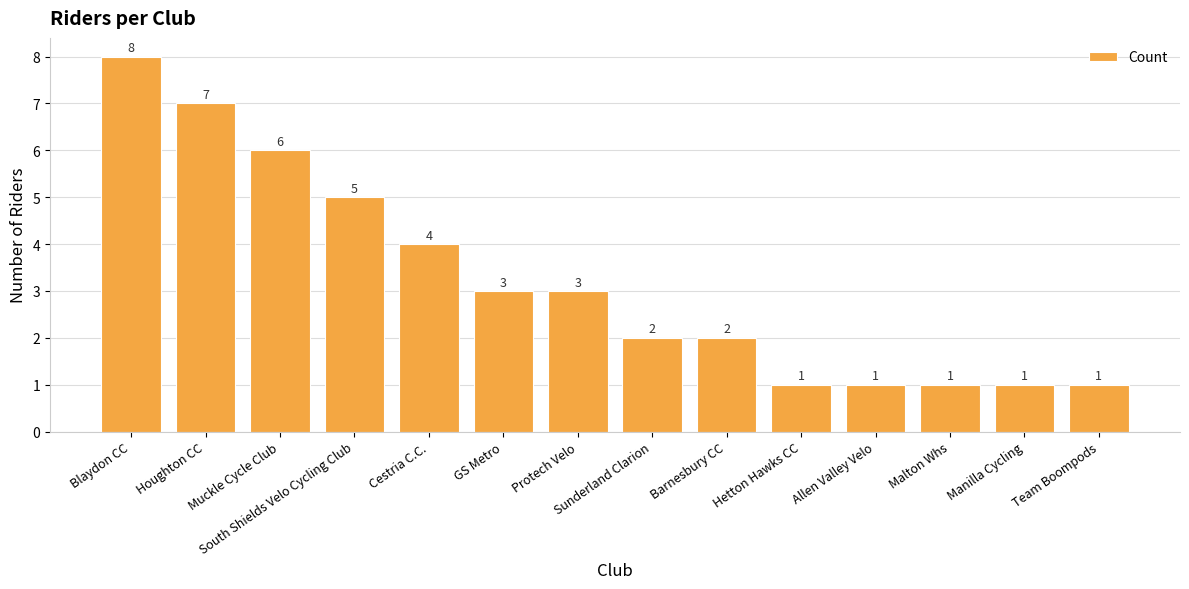

Which label corresponds to the largest value in the chart?

Blaydon CC